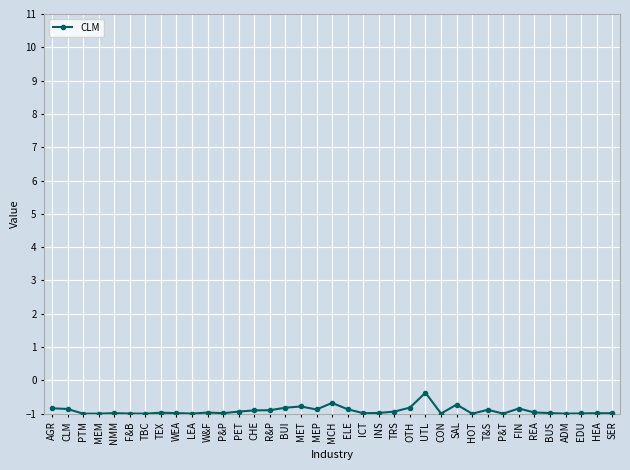

At which category does the chart reach its peak across all series?

UTL